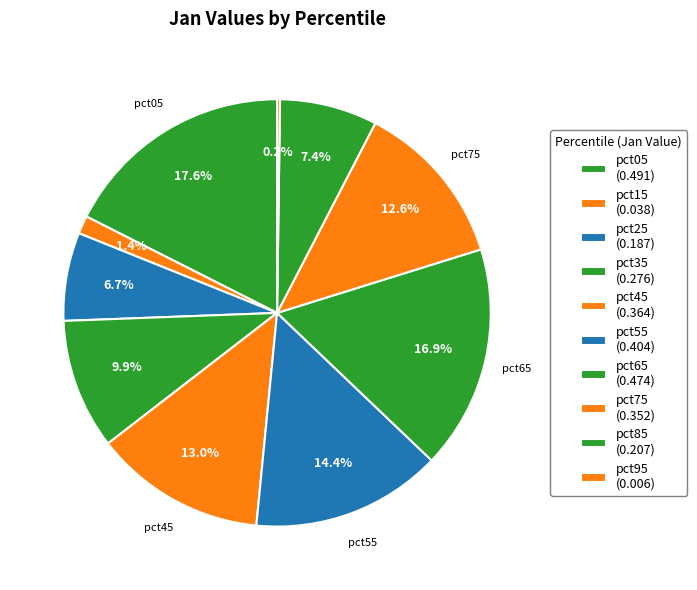

To the nearest percent, what is the average slice percentage?

10%